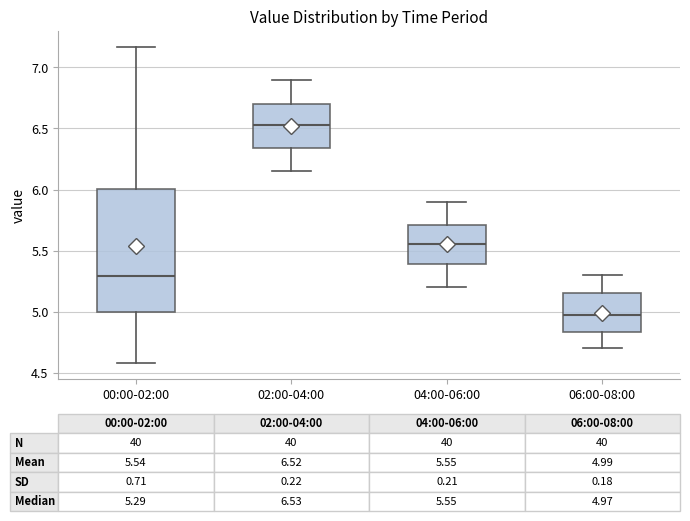

Which box's median line is the lowest?

06:00-08:00